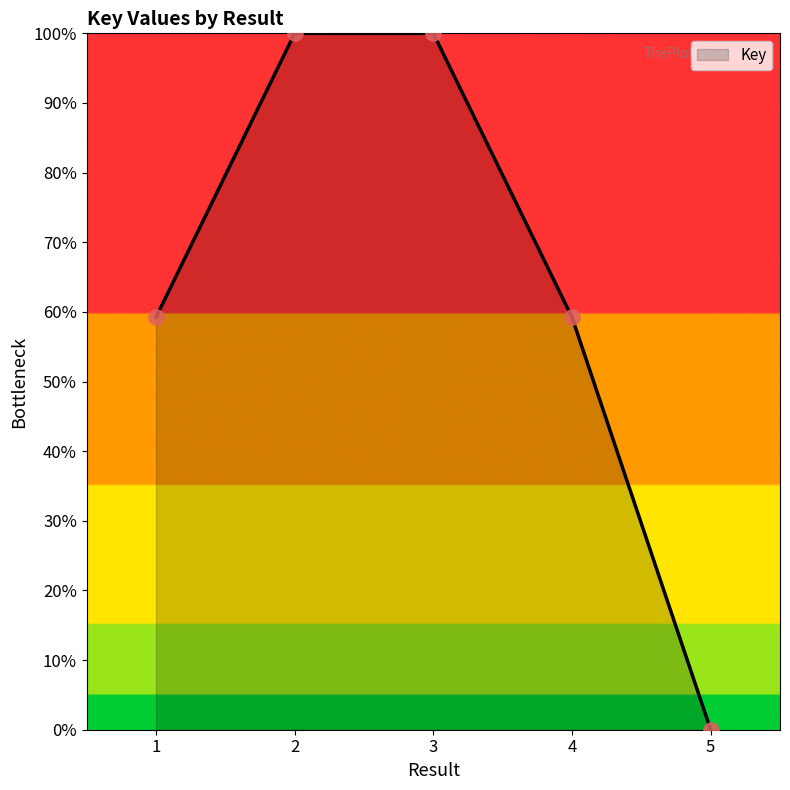

What is the change in value from 2 to 4?

-40.8